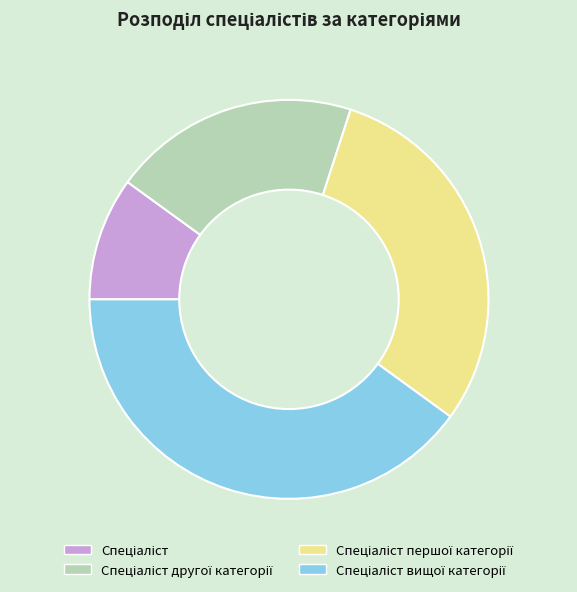

Does any single category account for the majority?

No